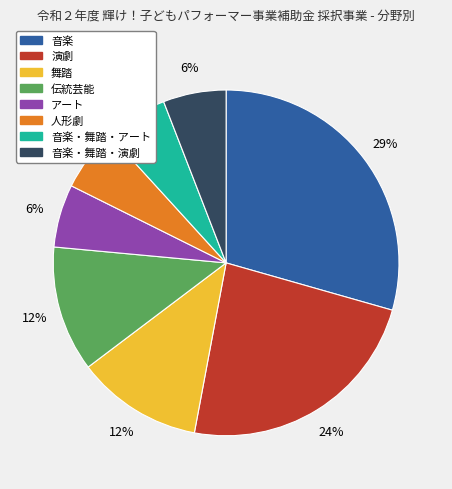

Which slice is the largest?

音楽